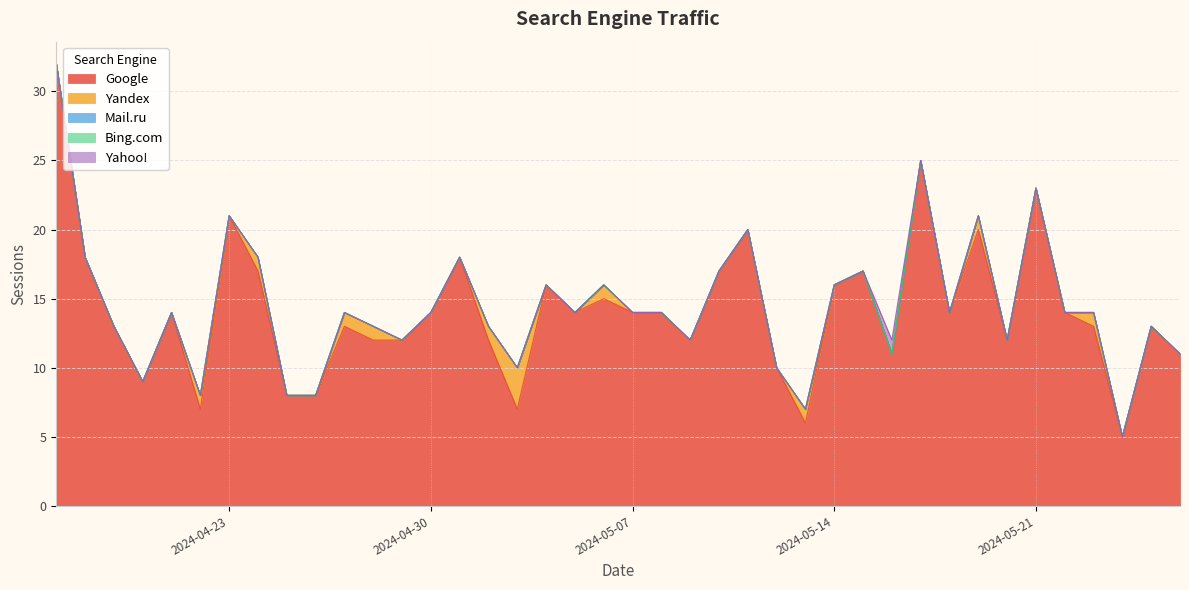

Is it true that Google equals 6 at 18?

False